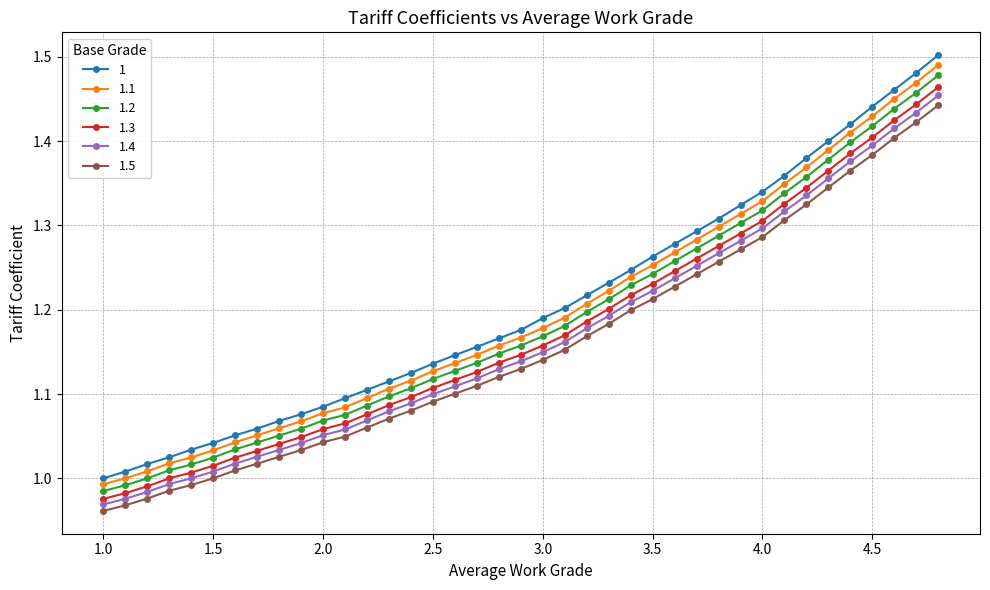

How many lines are shown in the chart?

6